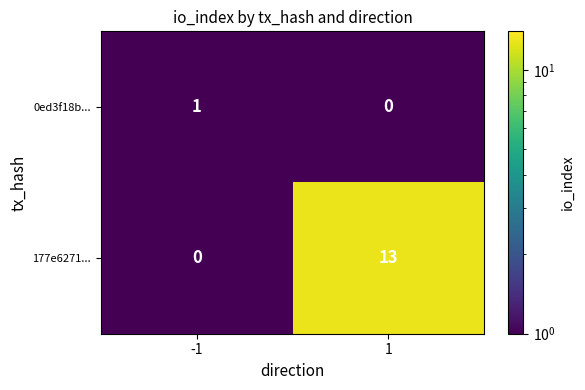

Between -1 and 1, which series saw the biggest shift?

177e6271...